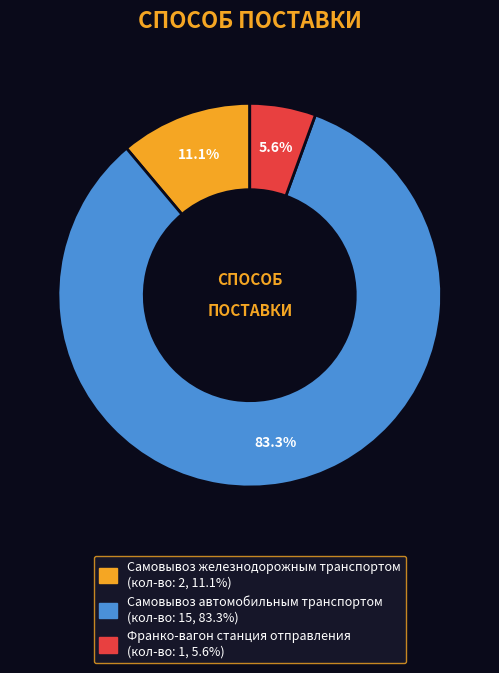

What percentage is the Франко-вагон станция отправления slice, to the nearest percent?

6%